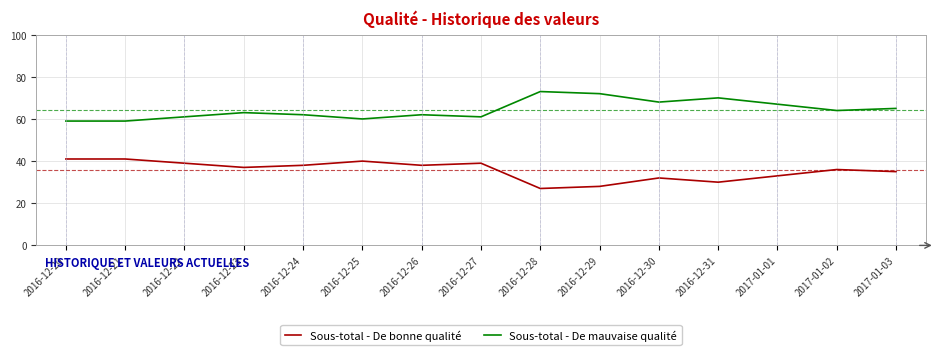

Which category has the highest value across all series?

2016-12-28